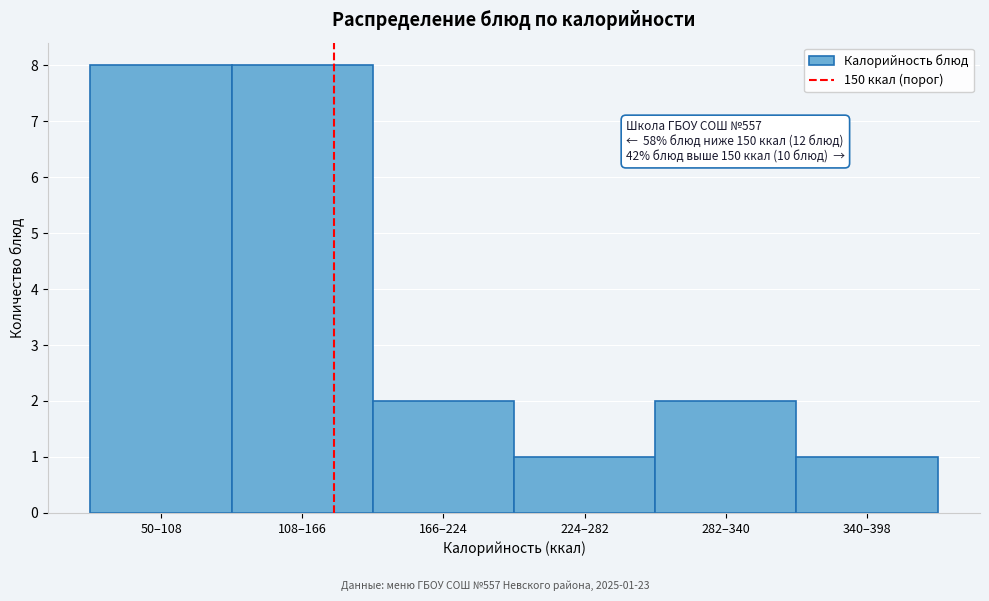

Reading right to left, list all the values displayed in this chart.

1	2	1	2	8	8